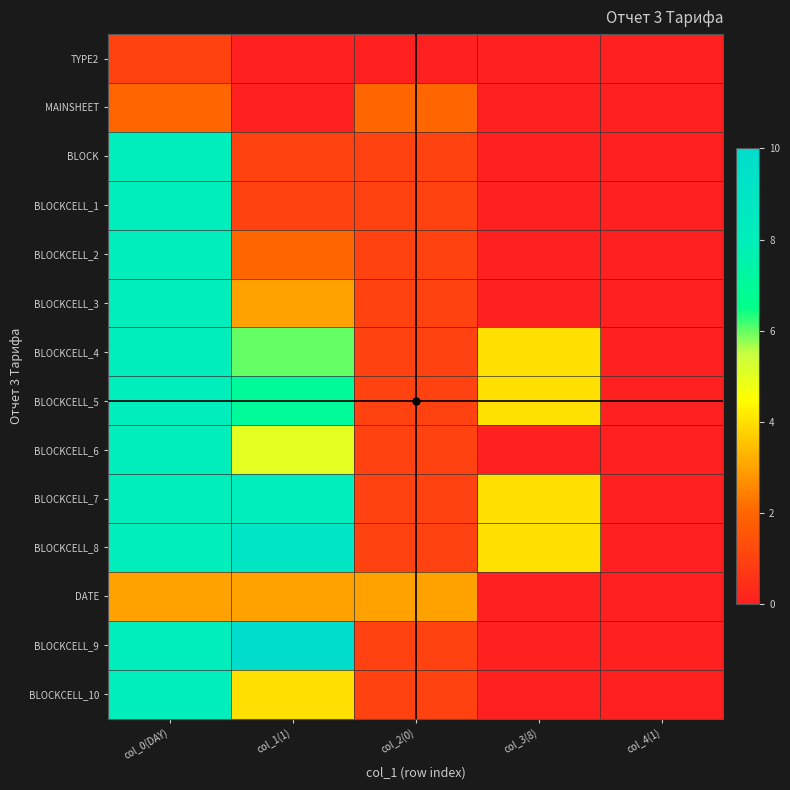

Which series has the largest range (max minus min)?

BLOCKCELL_9